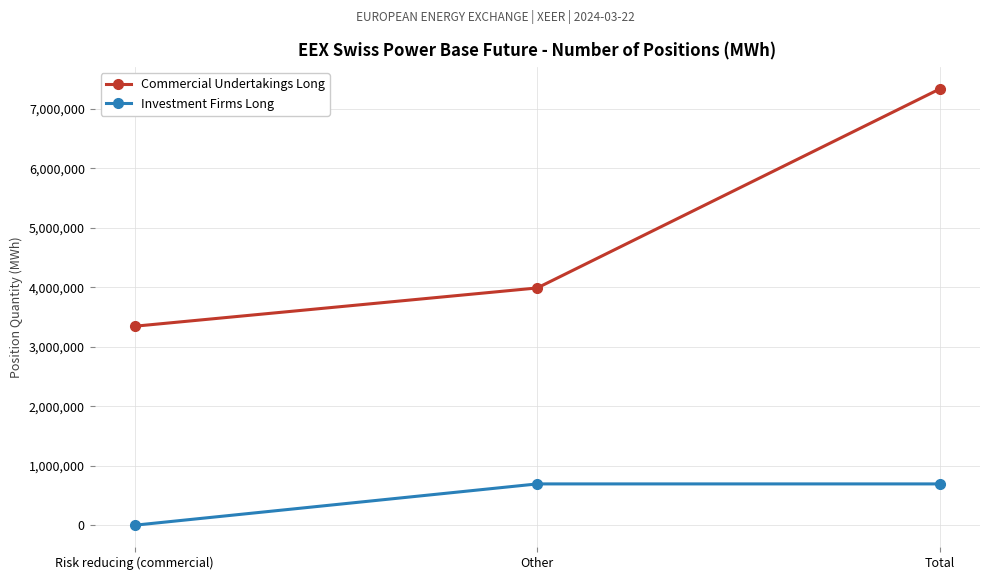

What are all the series names shown in the legend?

Commercial Undertakings Long, Investment Firms Long